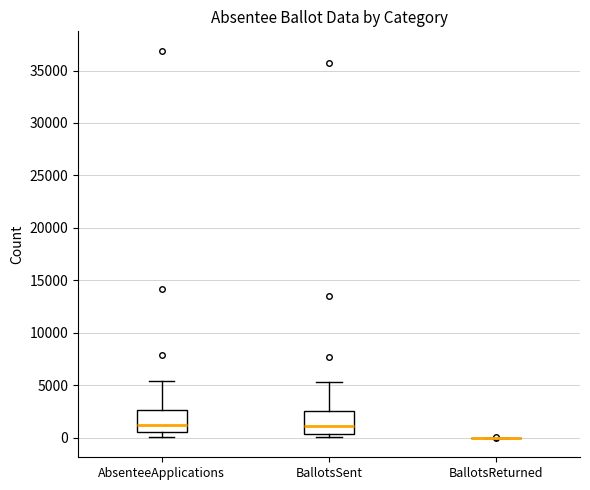

Reading left to right, transcribe this box plot: for each box, give where its median line is, the range the box spans, and where its two whiskers end, as read against the y-axis. The values are not printed on the chart, so give them approximately, as read against the axis.

AbsenteeApplications: median 1000, box 500 to 2500, whiskers 0 to 5500
BallotsSent: median 1000, box 500 to 2500, whiskers 0 to 5500
BallotsReturned: box collapsed to a line at 0, whiskers 0 to 0